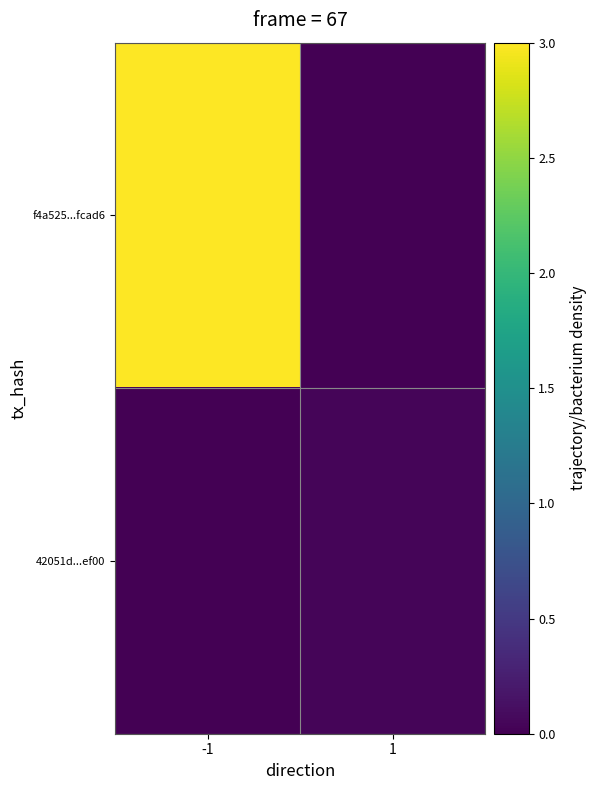

What is the maximum value shown in the chart?

3.0